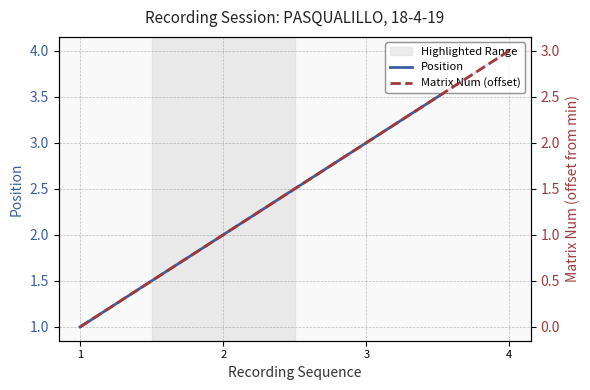

What is the minimum value for Position?

1